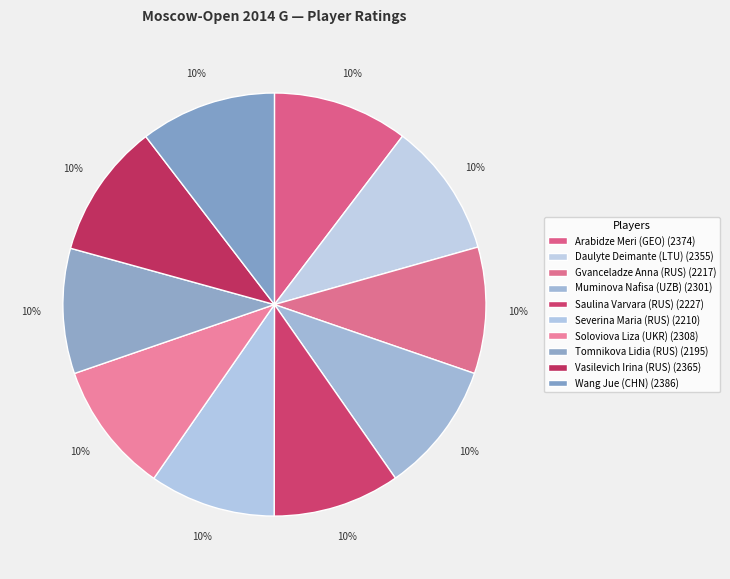

To the nearest percent, what portion does Gvanceladze Anna (RUS) represent?

10%